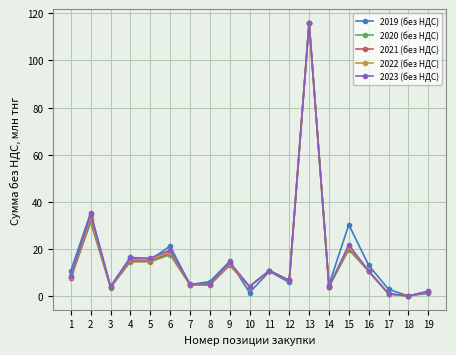

Is it true that 2020 (без НДС) equals 4.0 at 14?

True